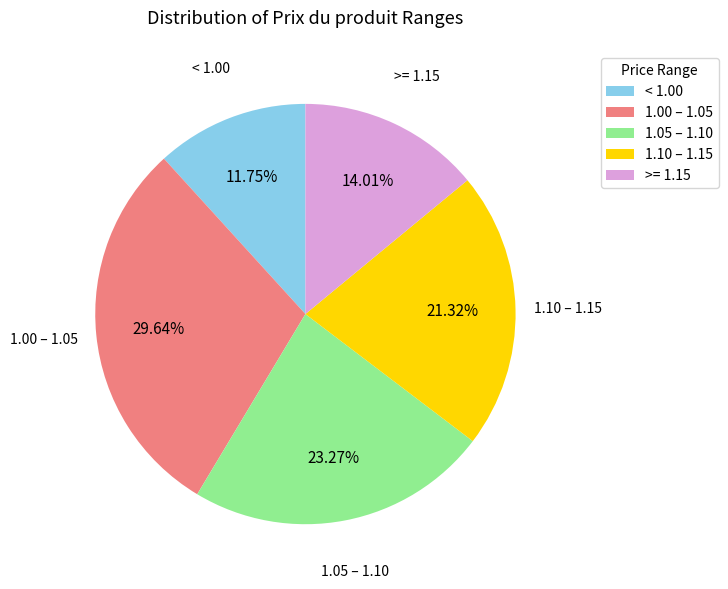

Which category has the smallest portion of the pie?

< 1.00